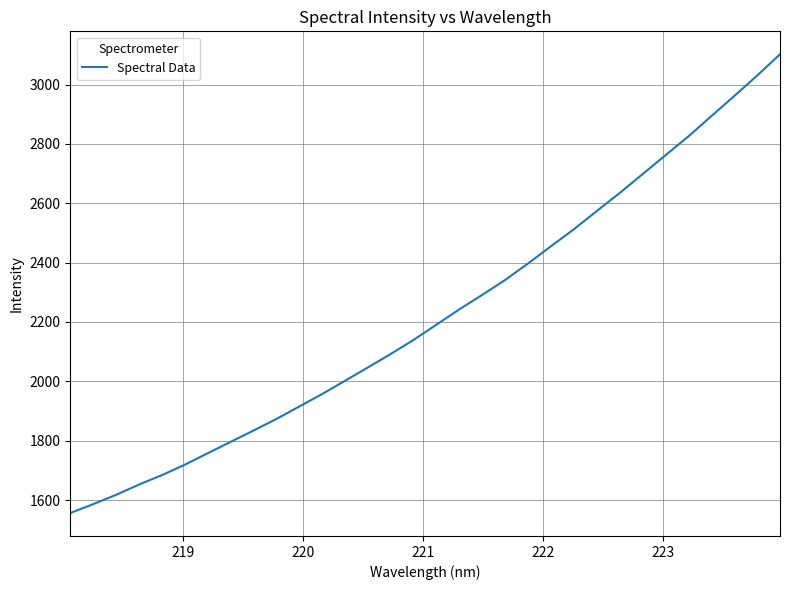

How many values exceed 2191?

16